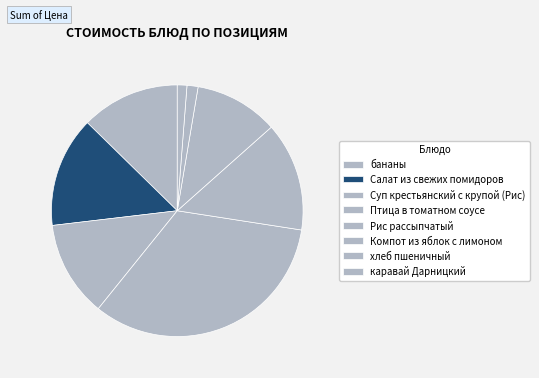

How many slices are in this pie chart?

8